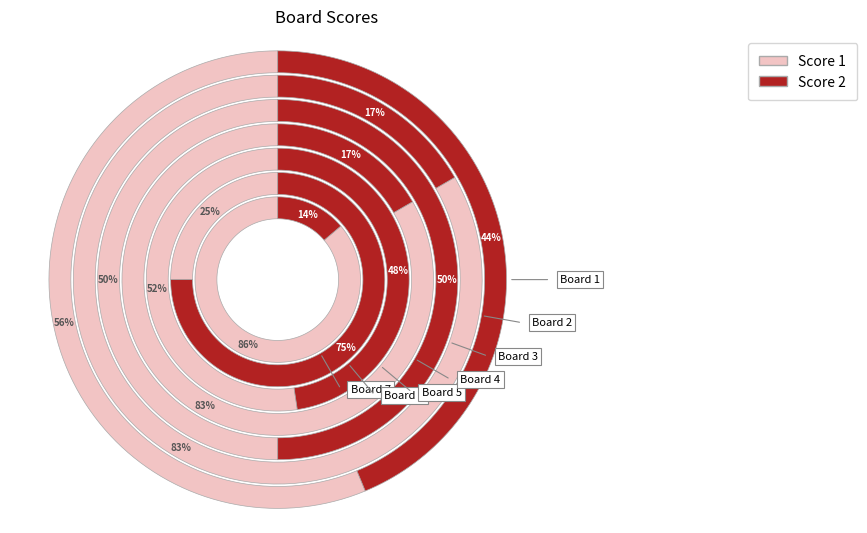

How many segments does this pie chart have?

7